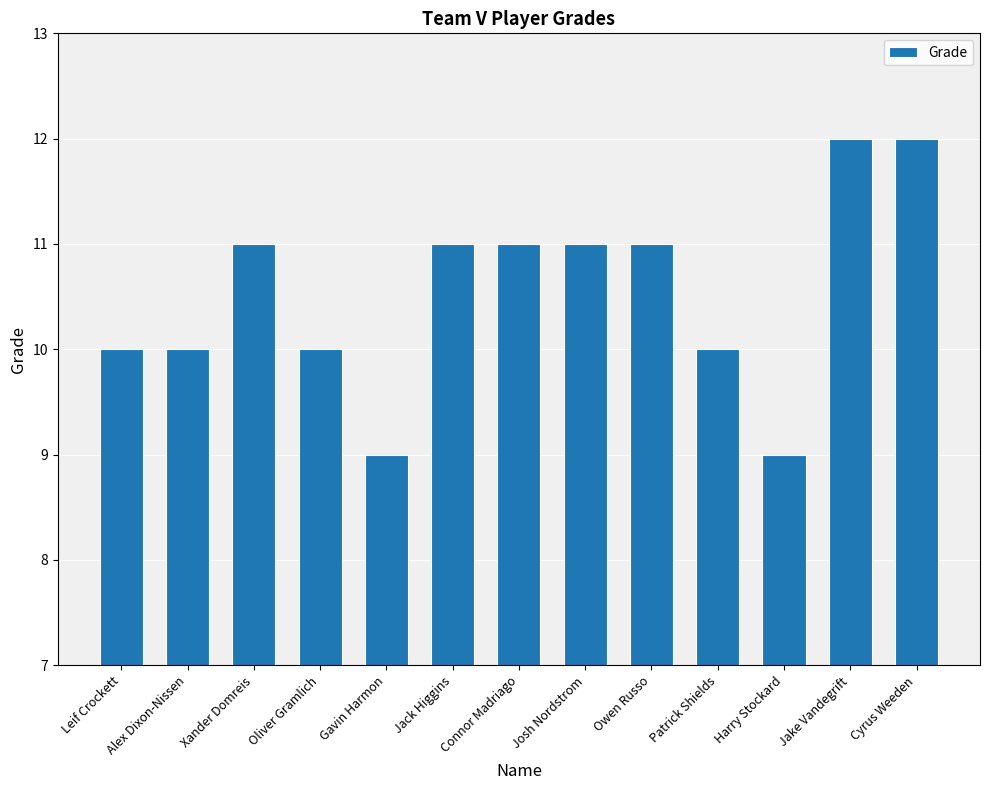

Read the value at Owen Russo.

11